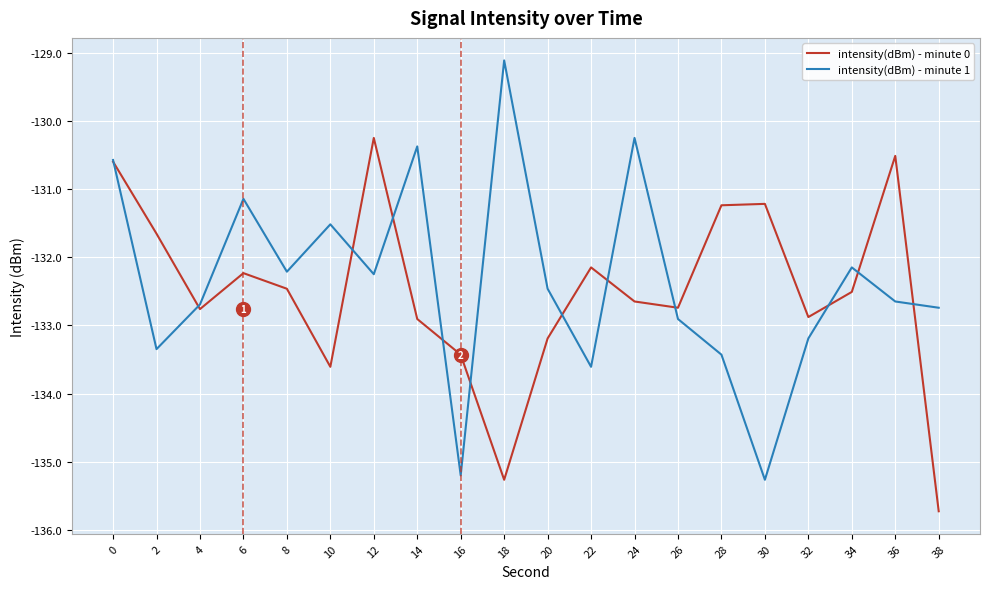

Which label corresponds to the largest value in the chart?

18